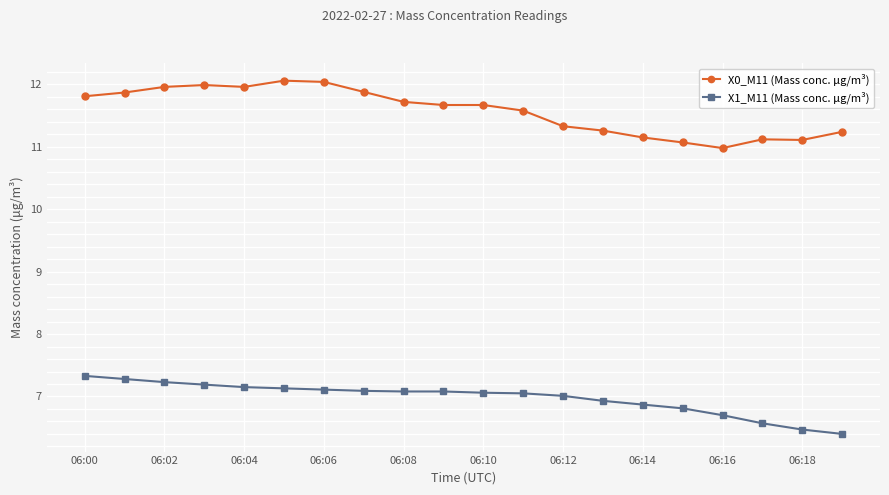

True or false: X0_M11 (Mass conc. μg/m³) and X1_M11 (Mass conc. μg/m³) intersect in this chart.

False